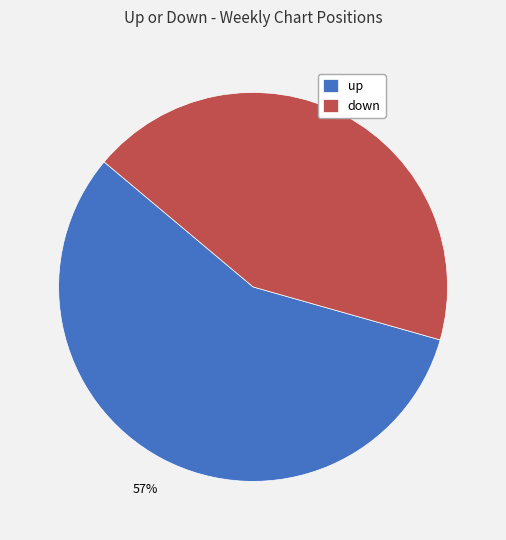

How many slices are in this pie chart?

2